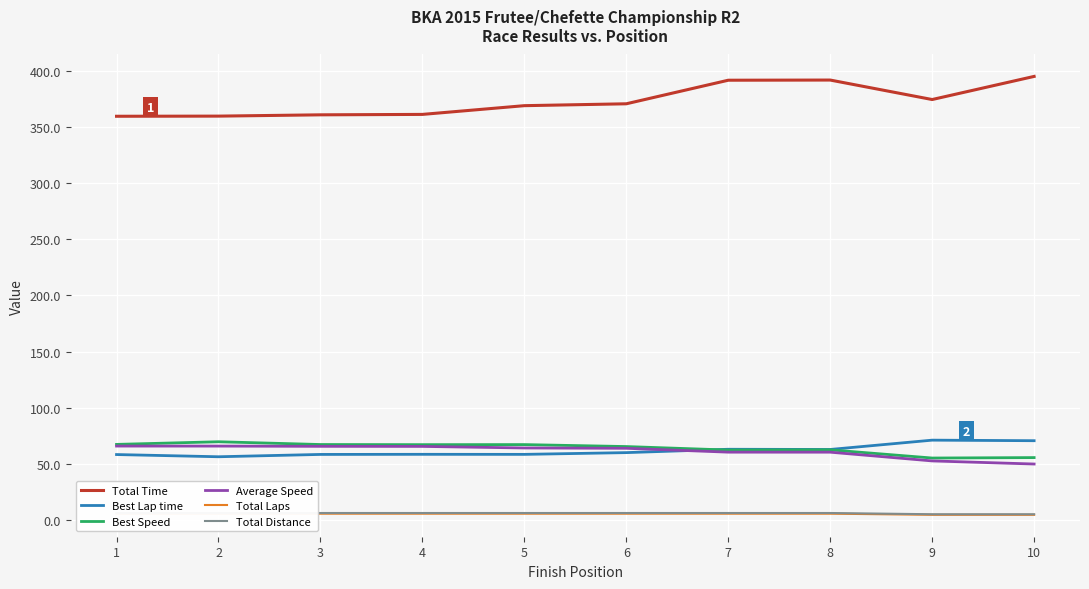

The Total Time series shows 256.5 at 7. True or false?

False